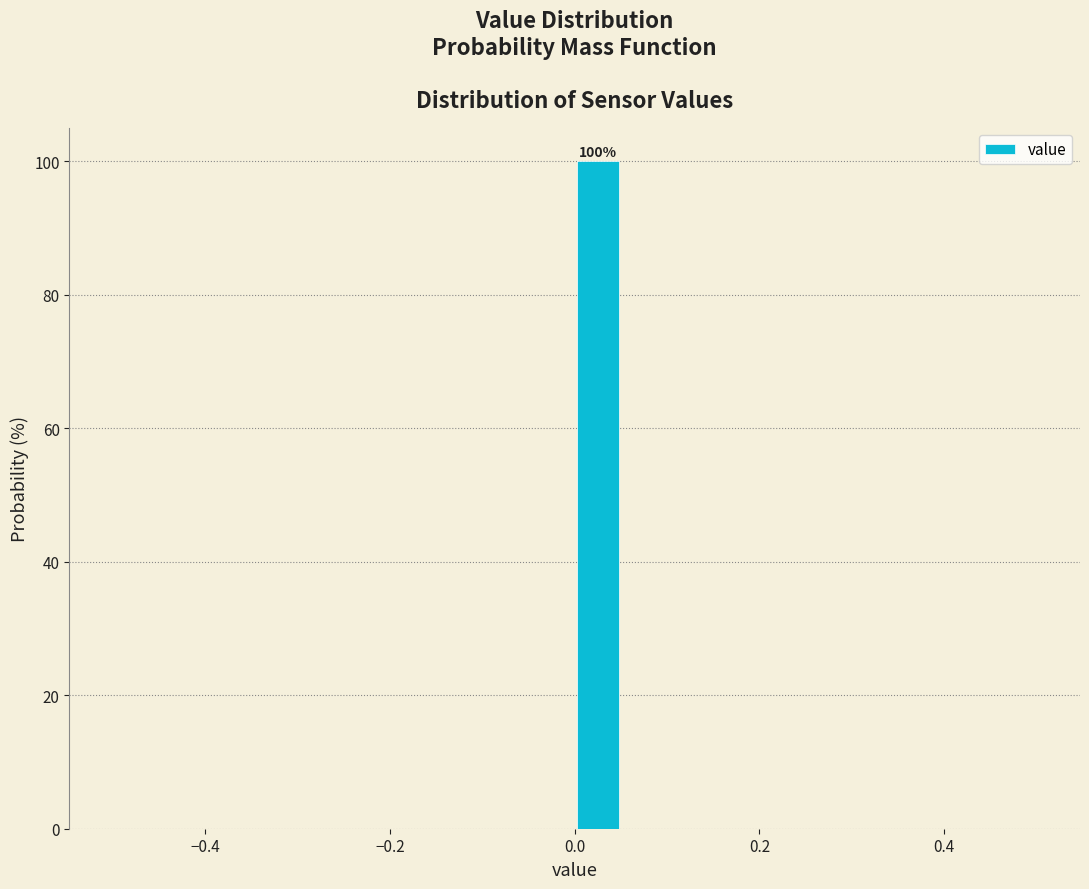

Read against the x-axis, roughly where is the centre of the tallest bar?

0.02